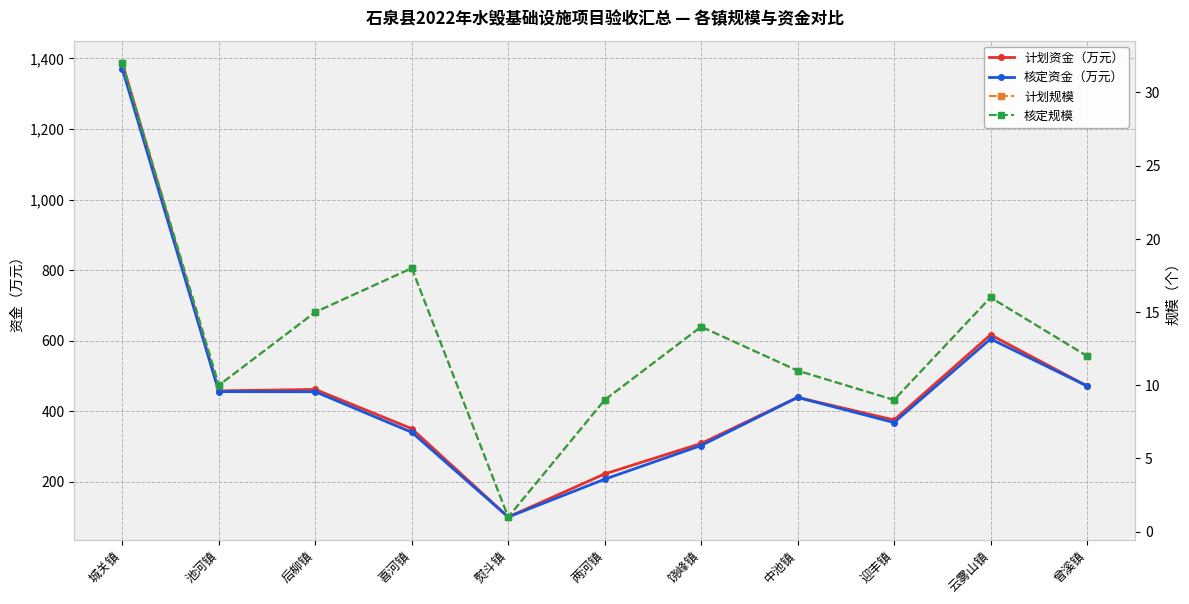

Reading left to right, list all the values displayed in this chart.

计划资金（万元）: 1386.4	457.5	461.6	350.2	100.0	222.0	308.4	439.0	375.0	616.5	471.4
核定资金（万元）: 1369.3	455.4	455.0	340.0	99.8	207.1	302.6	439.0	367.7	604.8	471.4
计划规模: 32.0	10.0	15.0	18.0	1.0	9.0	14.0	11.0	9.0	16.0	12.0
核定规模: 32.0	10.0	15.0	18.0	1.0	9.0	14.0	11.0	9.0	16.0	12.0